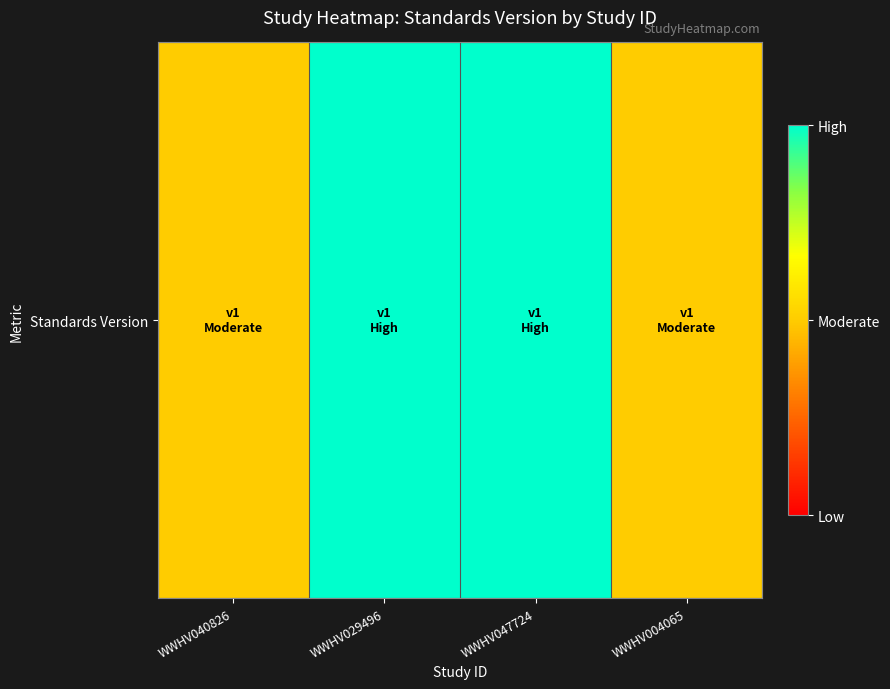

Rank the categories by value from lowest to highest.

WWHV040826, WWHV004065, WWHV029496, WWHV047724